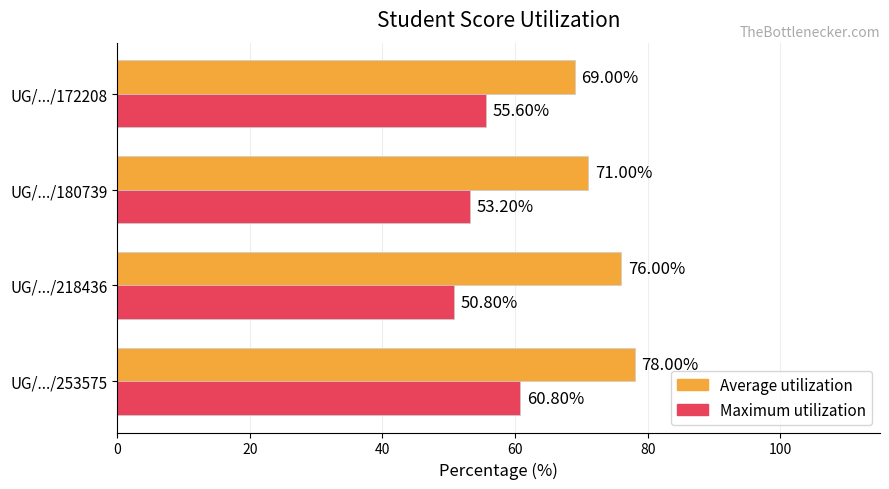

List the series in order of their peak value, highest first.

Average utilization, Maximum utilization